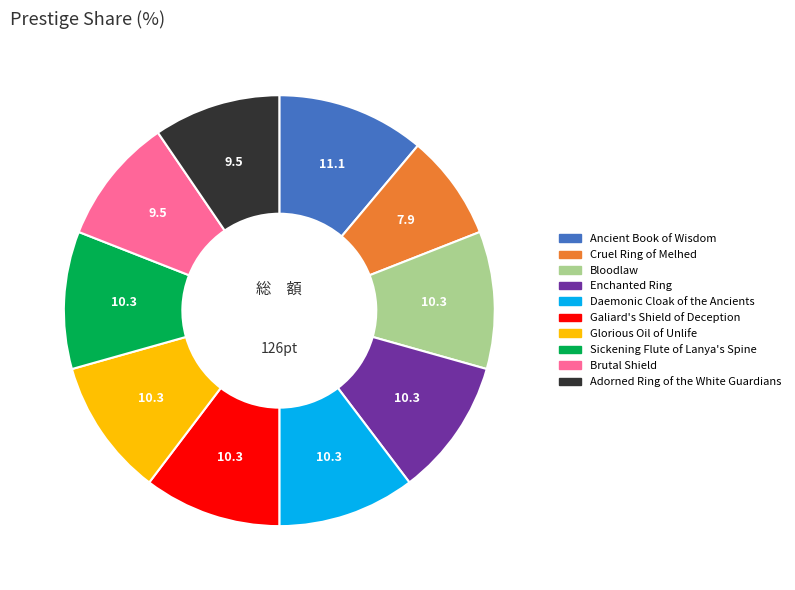

What is the largest slice in the pie chart?

Ancient Book of Wisdom